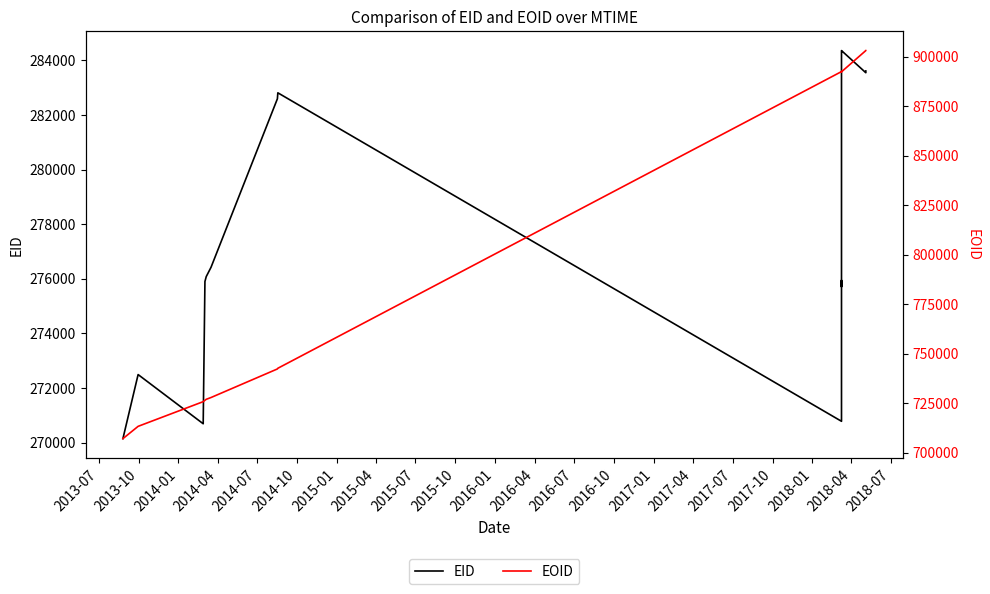

True or false: EOID and EID cross at least once.

False